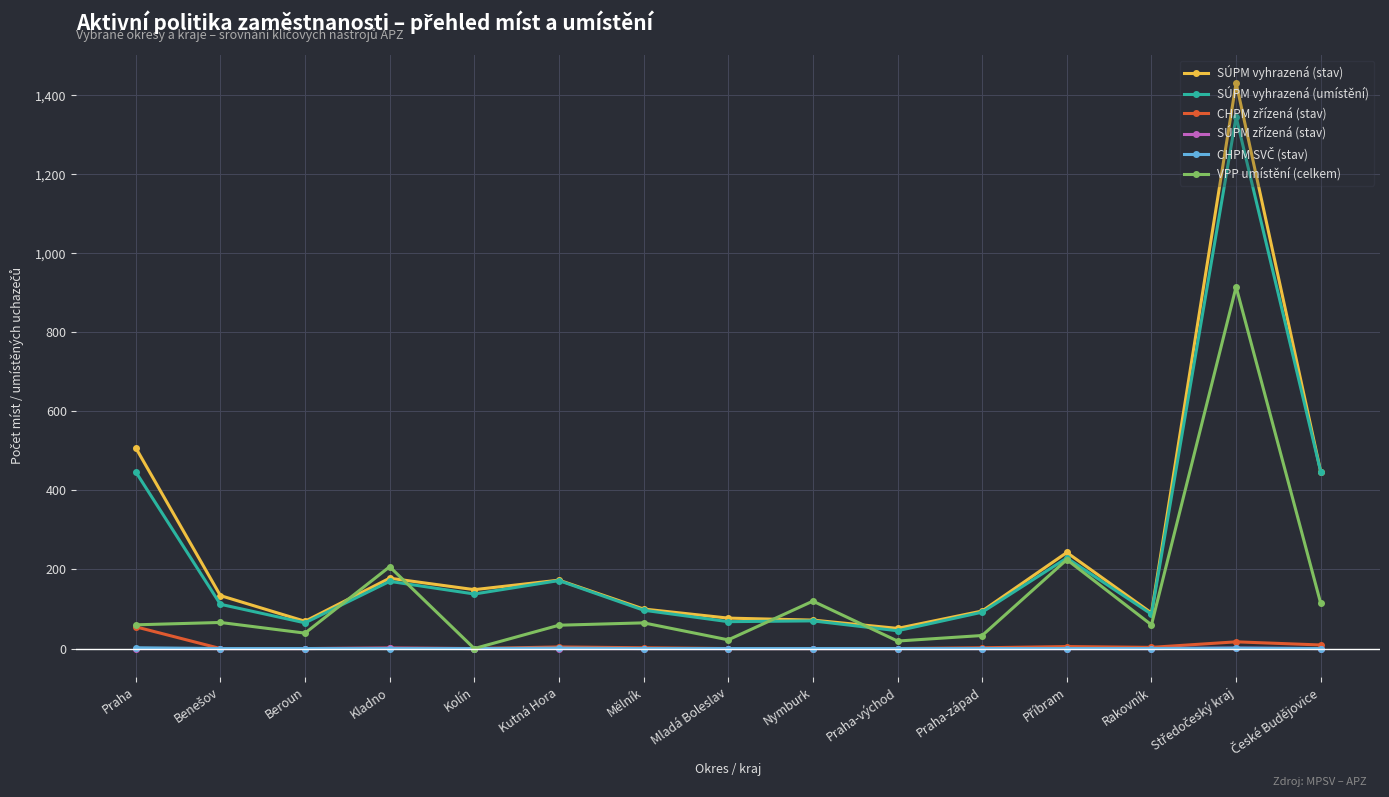

What is the maximum value shown in the chart?

1431